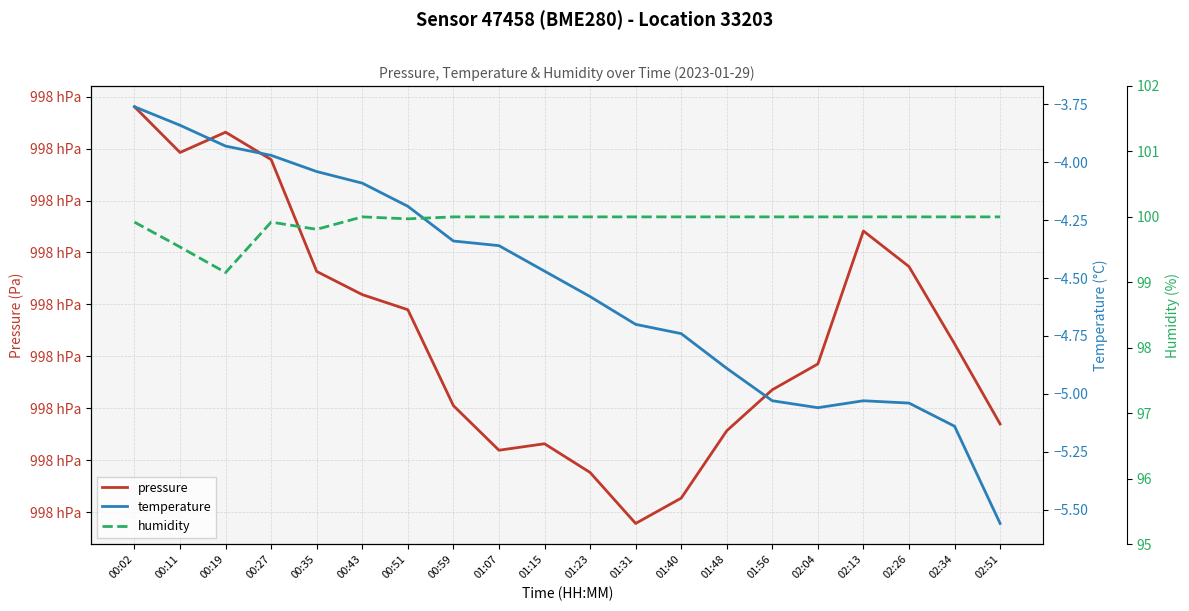

Which category has the highest value in the pressure series?

00:02